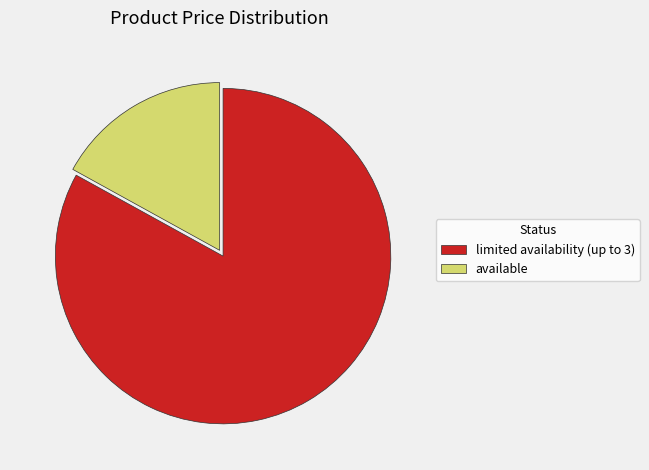

Do available and limited availability (up to 3) together represent more than half of the pie?

Yes